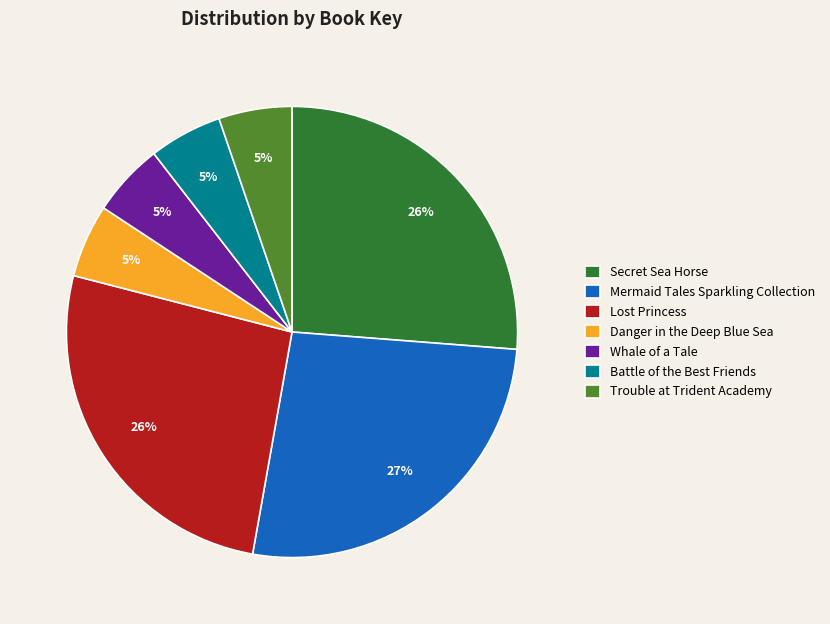

How many slices are in this pie chart?

7